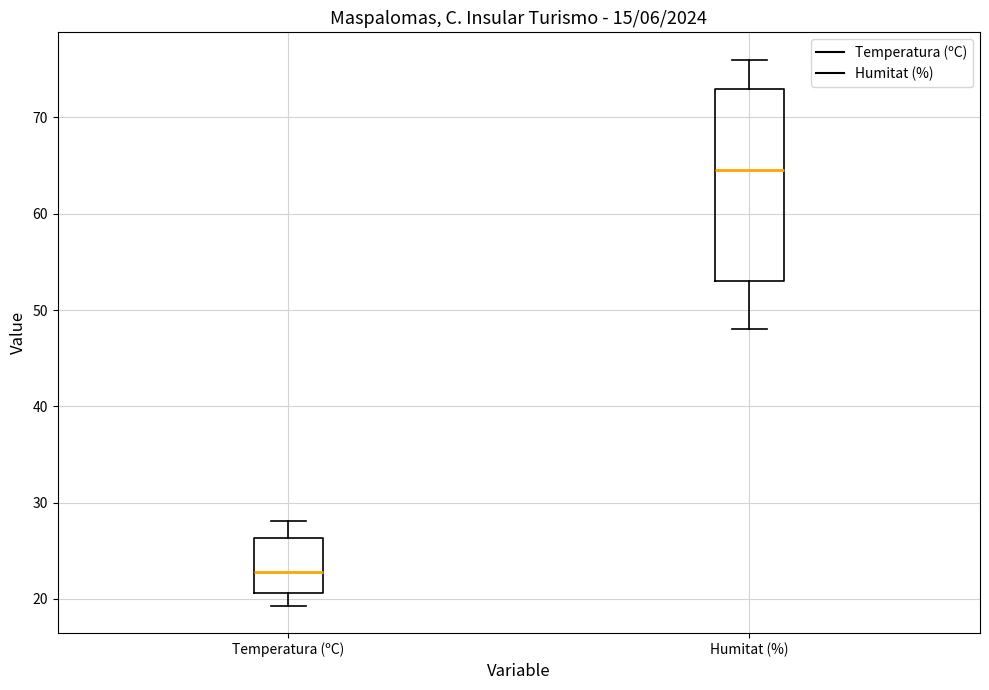

Reading left to right, read every box against the y-axis: the position of its median line, the range the box covers, and the ends of its whiskers. The values are not printed on the chart, so give them approximately, as read against the axis.

Temperatura (ºC): median 23, box 21 to 26, whiskers 19 to 28
Humitat (%): median 65, box 53 to 73, whiskers 48 to 76